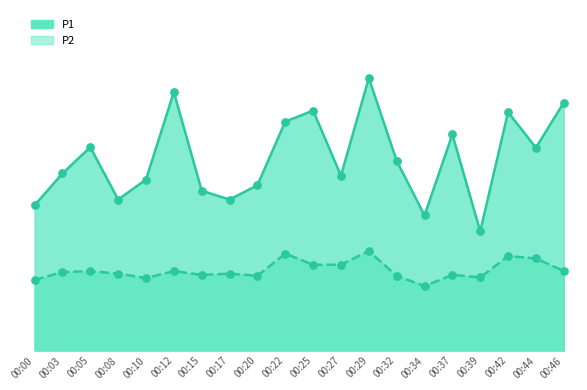

Which series has the largest Y range (max minus min)?

P1